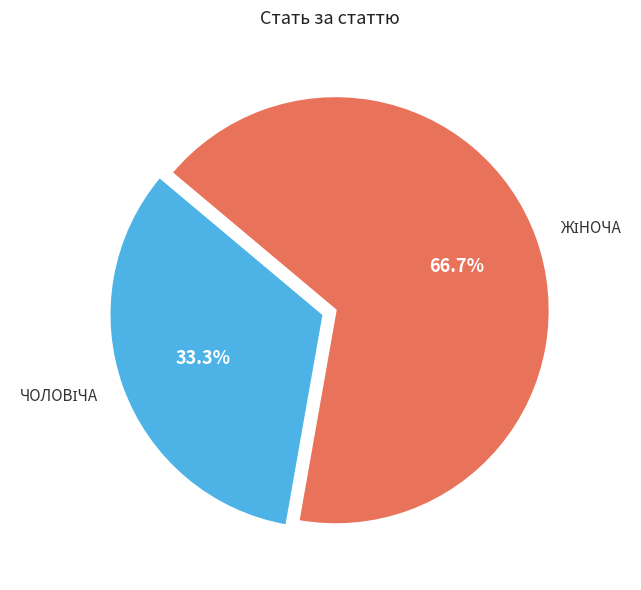

To the nearest percent, what is the average slice percentage?

50%